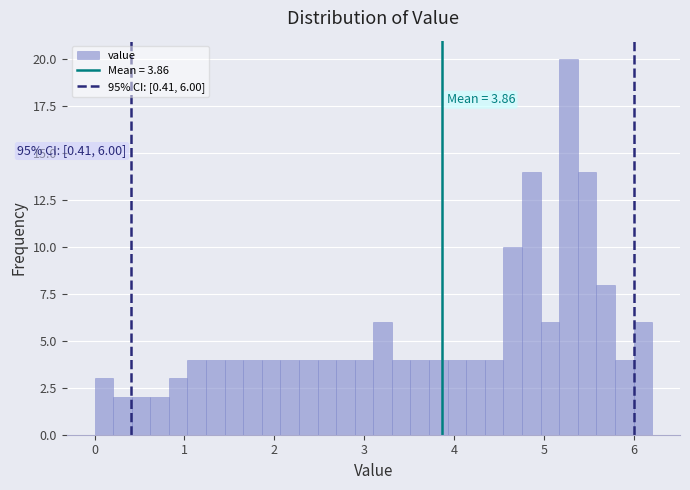

Around what value on the x-axis is the tallest bar? Give the approximate position of its centre, as read against the axis.

5.3